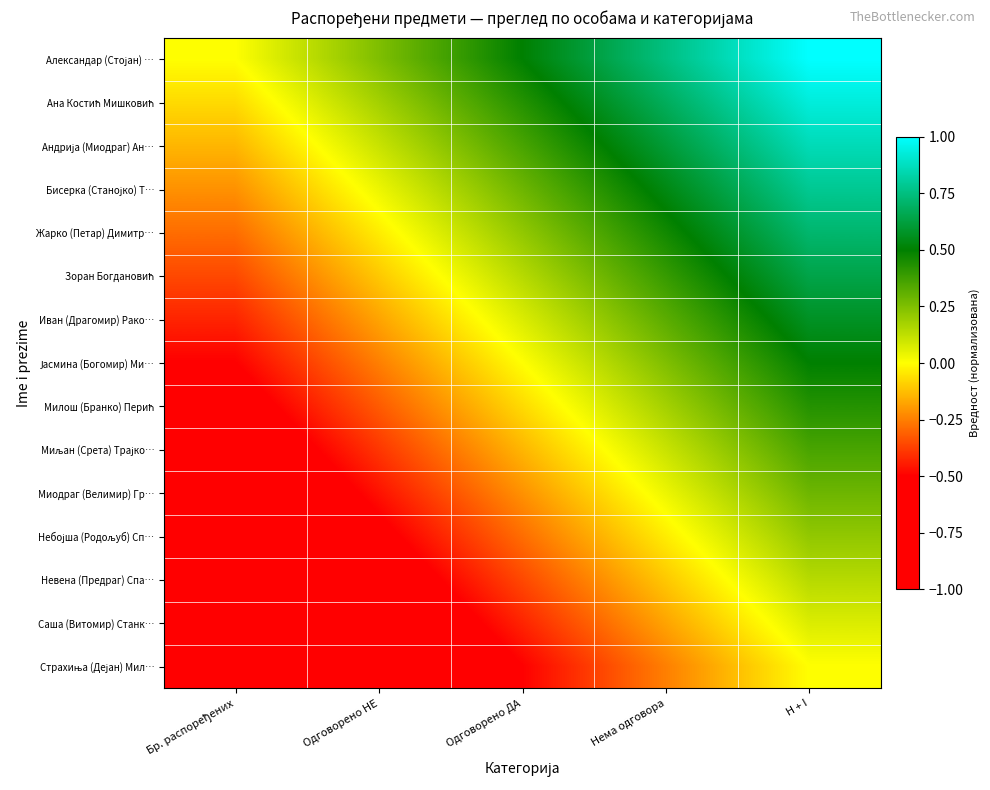

List the series in order of their peak value, highest first.

Александар (Стојан) …, Ана Костић Мишковић, Андрија (Миодраг) Ан…, Бисерка (Станојко) Т…, Жарко (Петар) Димитр…, Зоран Богдановић, Иван (Драгомир) Рако…, Јасмина (Богомир) Ми…, Милош (Бранко) Перић, Миљан (Срета) Трајко…, Миодраг (Велимир) Гр…, Небојша (Родољуб) Сп…, Невена (Предраг) Спа…, Саша (Витомир) Станк…, Страхиња (Дејан) Мил…